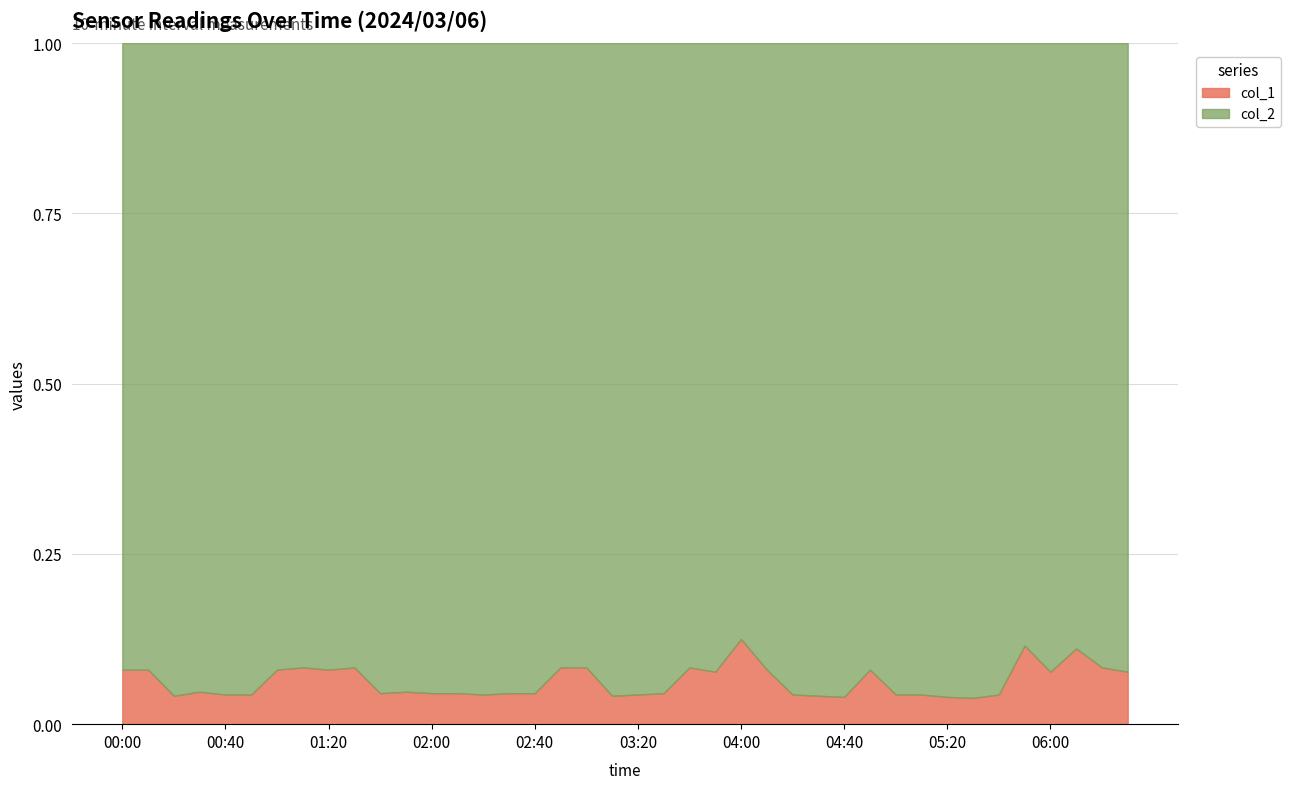

Reading left to right, list all the values displayed in this chart.

col_1: 00:00=0.2	00:10=0.2	00:20=0.1	00:30=0.1	00:40=0.1	00:50=0.1	01:00=0.2	01:10=0.2	01:20=0.2	01:30=0.2	01:40=0.1	01:50=0.1	02:00=0.1	02:10=0.1	02:20=0.1	02:30=0.1	02:40=0.1	02:50=0.2	03:00=0.2	03:10=0.1	03:20=0.1	03:30=0.1	03:40=0.2	03:50=0.2	04:00=0.2	04:10=0.2	04:20=0.1	04:30=0.1	04:40=0.1	04:50=0.2	05:00=0.1	05:10=0.1	05:20=0.1	05:30=0.1	05:40=0.1	05:50=0.3	06:00=0.2	06:10=0.3	06:20=0.2	06:30=0.2
col_2: 00:00=2.3	00:10=2.3	00:20=2.3	00:30=2.0	00:40=2.2	00:50=2.2	01:00=2.3	01:10=2.2	01:20=2.3	01:30=2.2	01:40=2.1	01:50=2.0	02:00=2.1	02:10=2.1	02:20=2.2	02:30=2.1	02:40=2.1	02:50=2.2	03:00=2.2	03:10=2.3	03:20=2.2	03:30=2.1	03:40=2.2	03:50=2.4	04:00=1.4	04:10=2.3	04:20=2.2	04:30=2.3	04:40=2.4	04:50=2.3	05:00=2.2	05:10=2.2	05:20=2.4	05:30=2.5	05:40=2.2	05:50=2.3	06:00=2.4	06:10=2.4	06:20=2.2	06:30=2.4